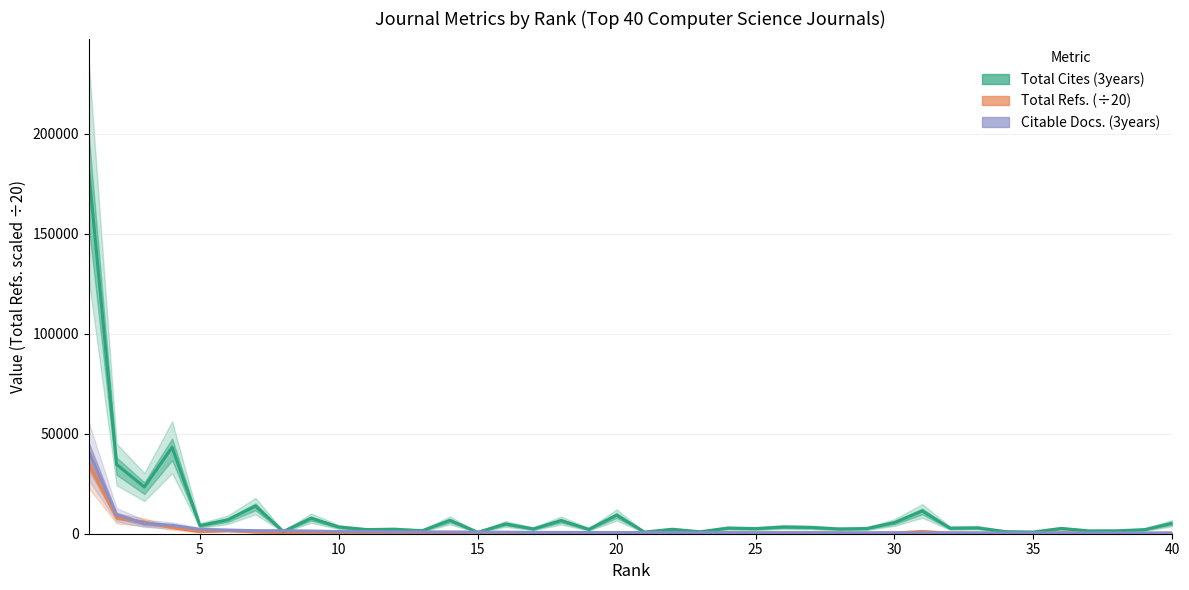

Count the number of data series in this chart.

3